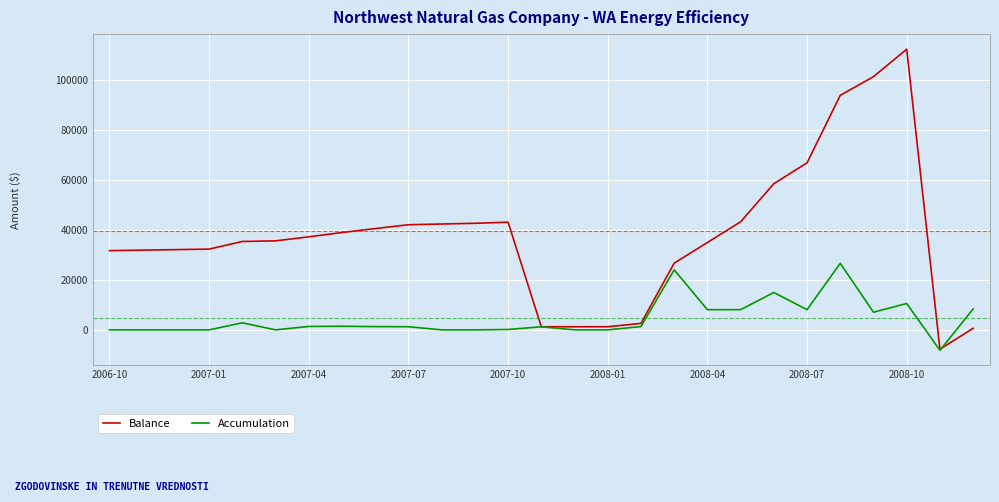

What is the lowest value of the Balance series?

-7733.8